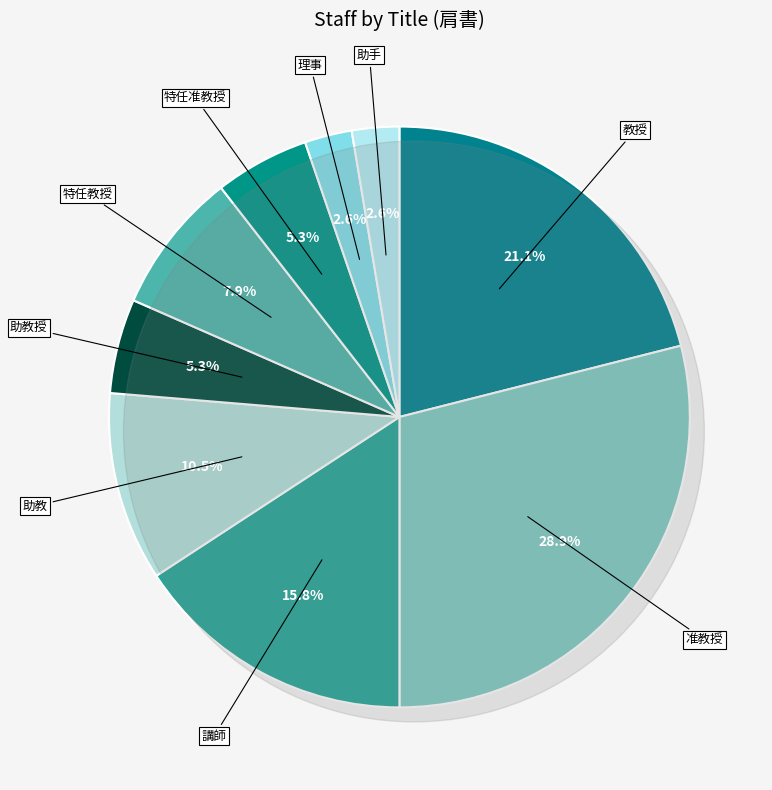

To the nearest percent, what is the average slice percentage?

11%